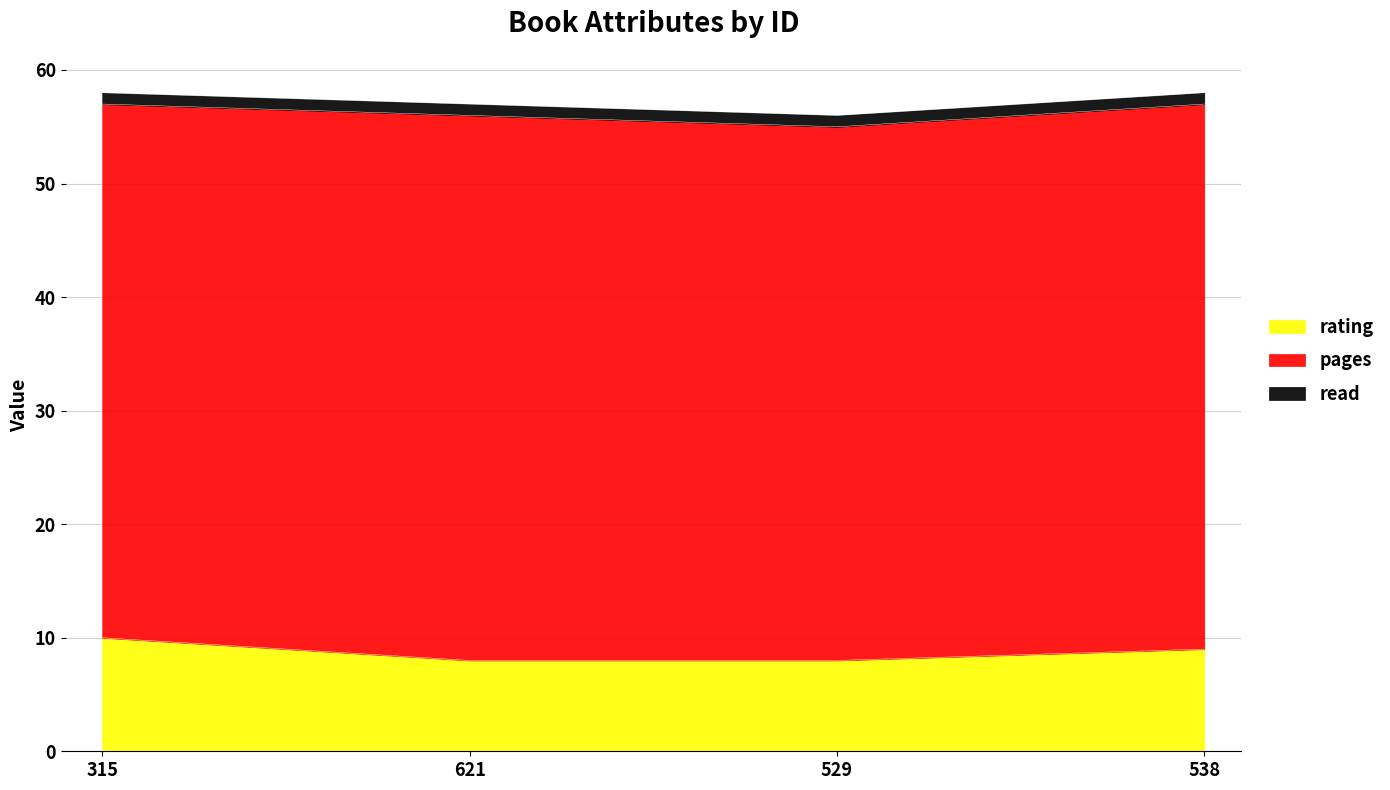

Is it true that rating equals 8 at 621?

True